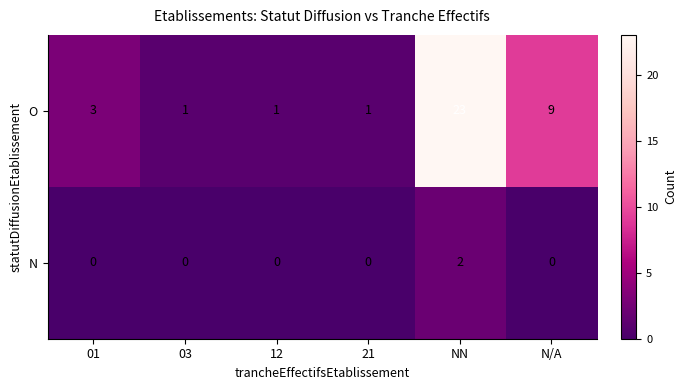

The value of N at N/A is 1. True or false?

False